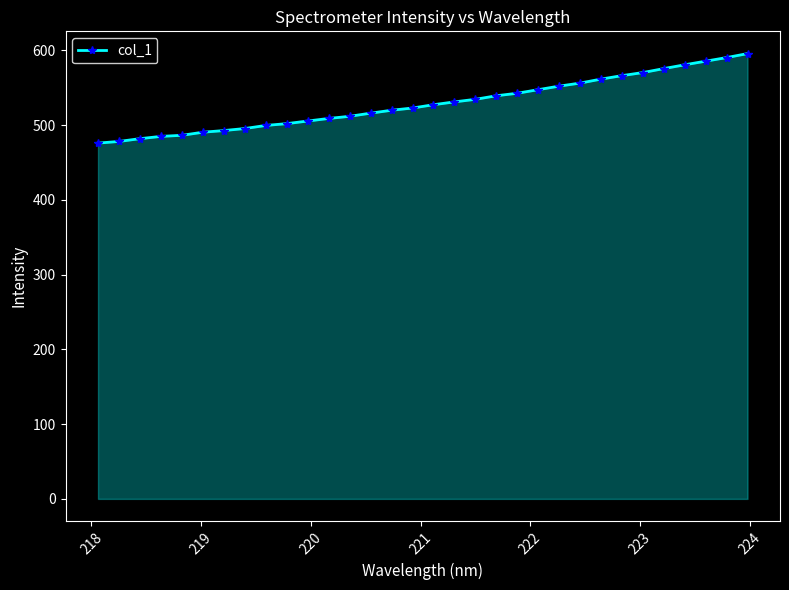

What is the average value?

529.0